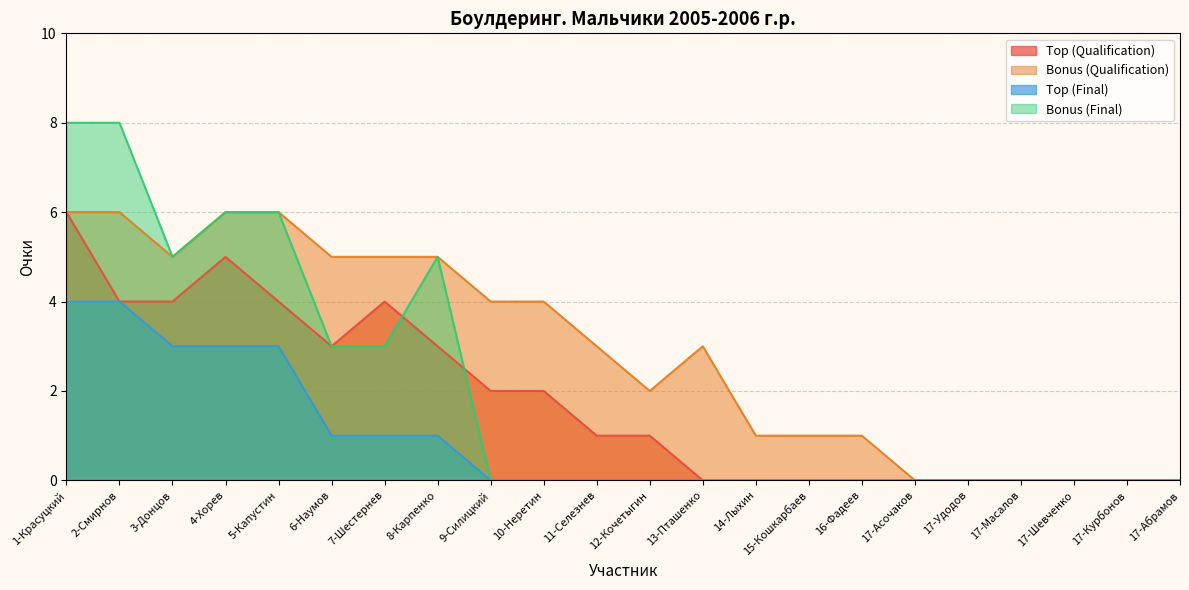

Does the chart have visible grid lines?

Yes